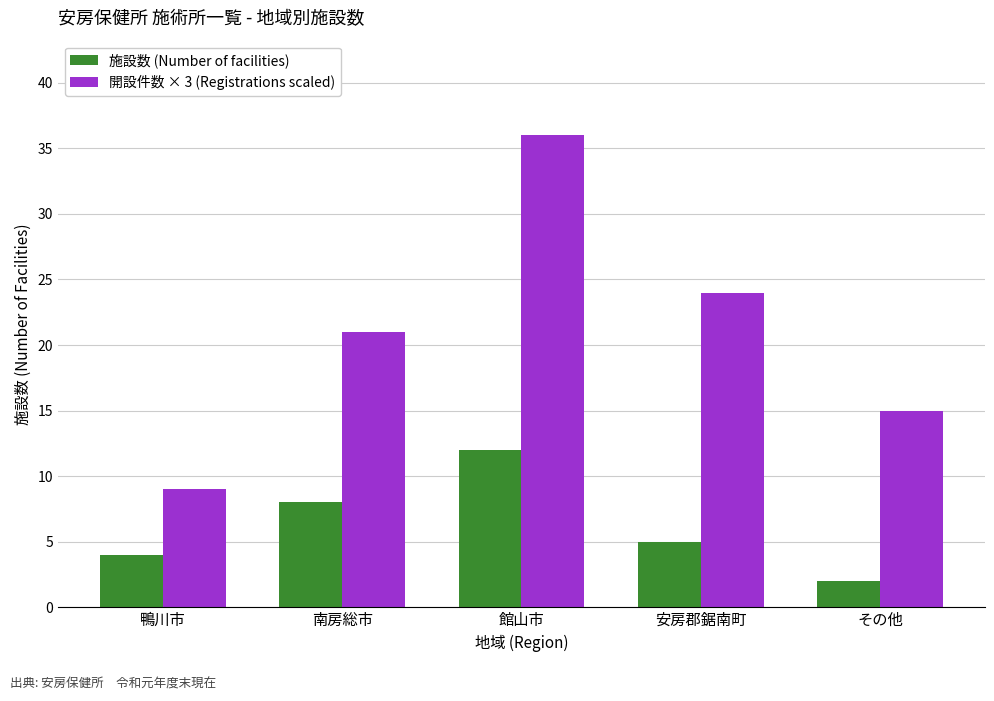

How many distinct data groups are displayed?

2